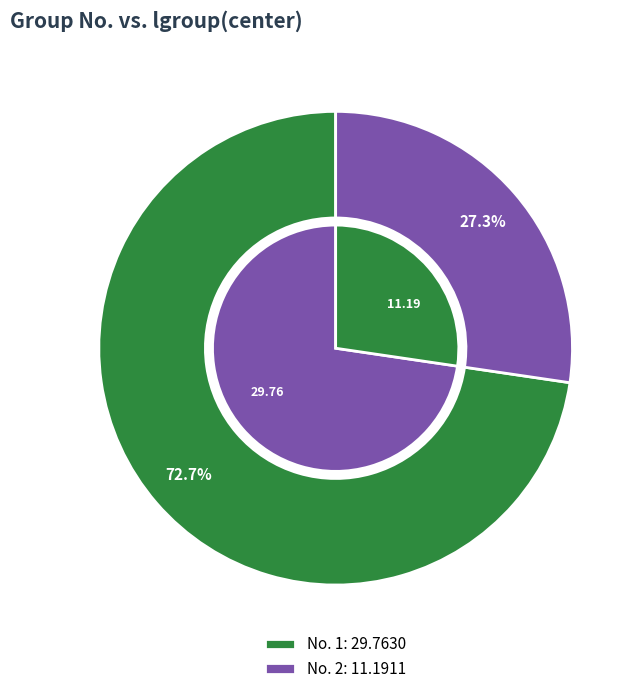

To the nearest percent, what is the combined percentage of 1 and 2?

100%